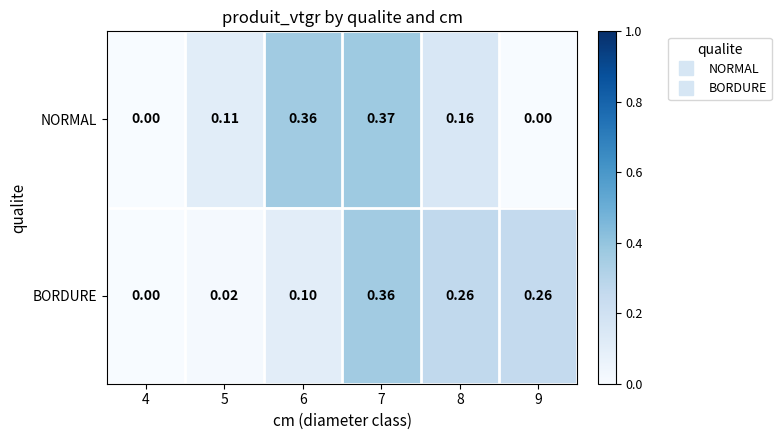

Rank the series at 7 from lowest to highest value.

BORDURE, NORMAL